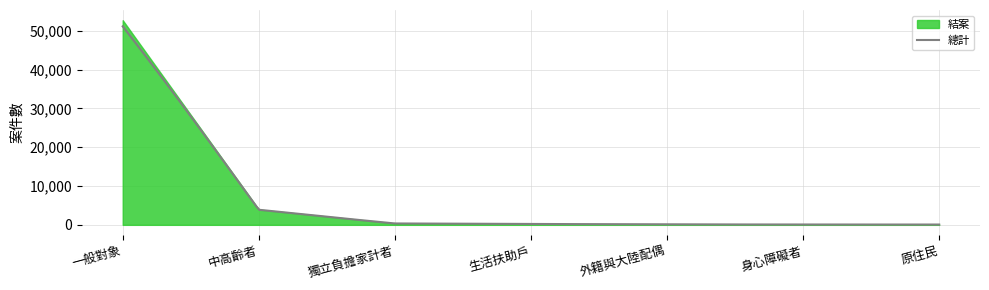

Which category has the lowest value in the 結案 series?

原住民